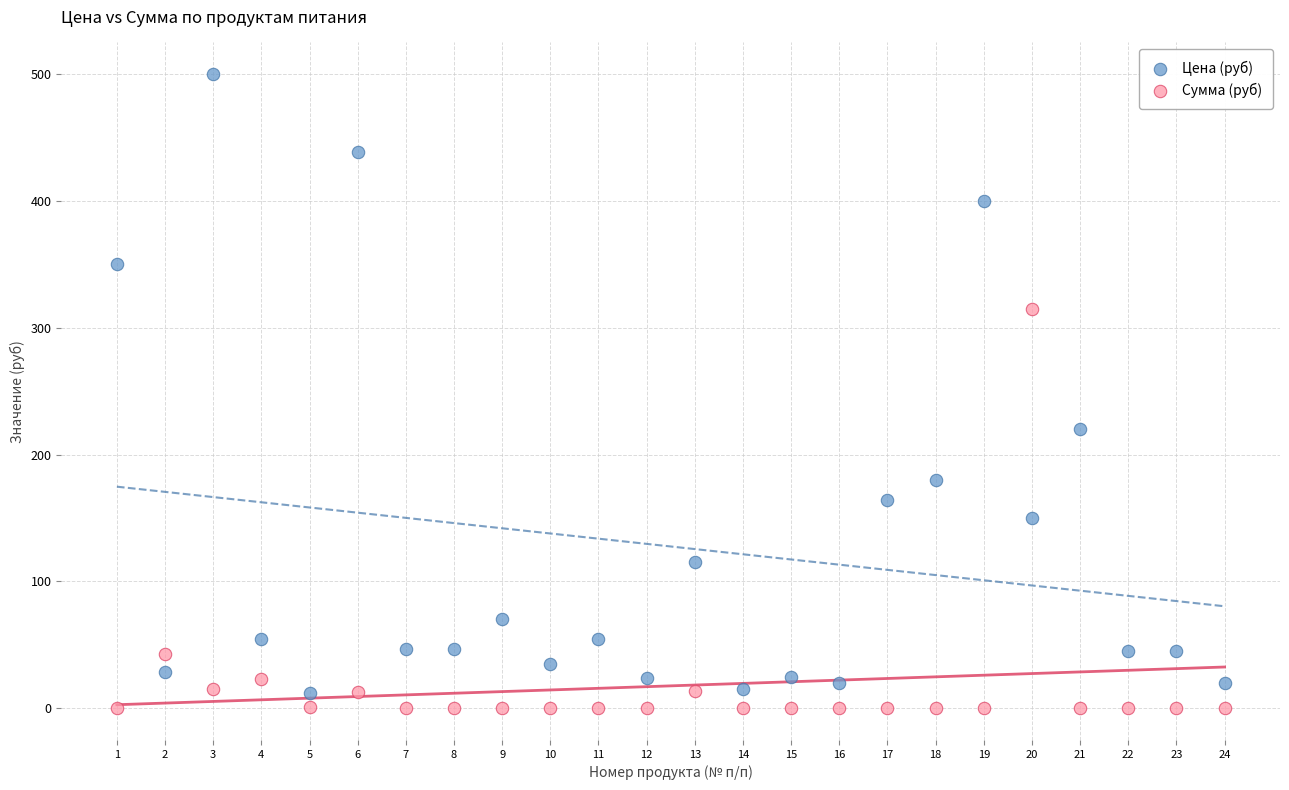

Across all data points, what is the range of X values (max minus min)?

23.0